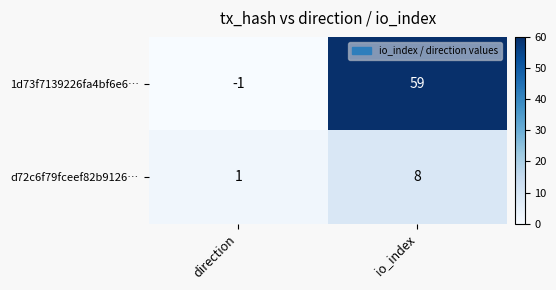

What is the difference between the highest and lowest values at io_index?

51